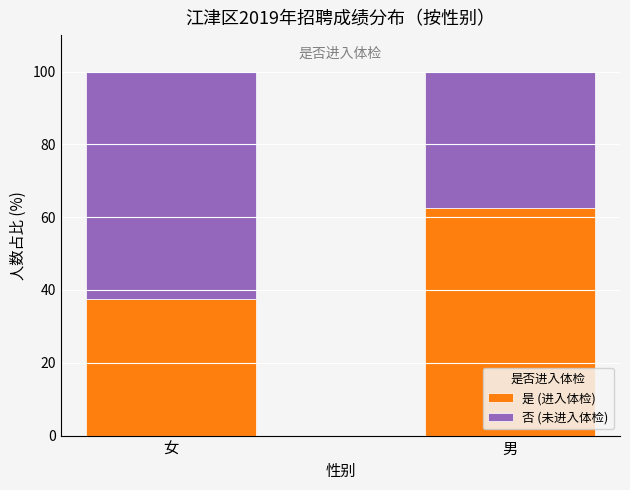

Which category has the highest value in the 是 (进入体检) series?

男